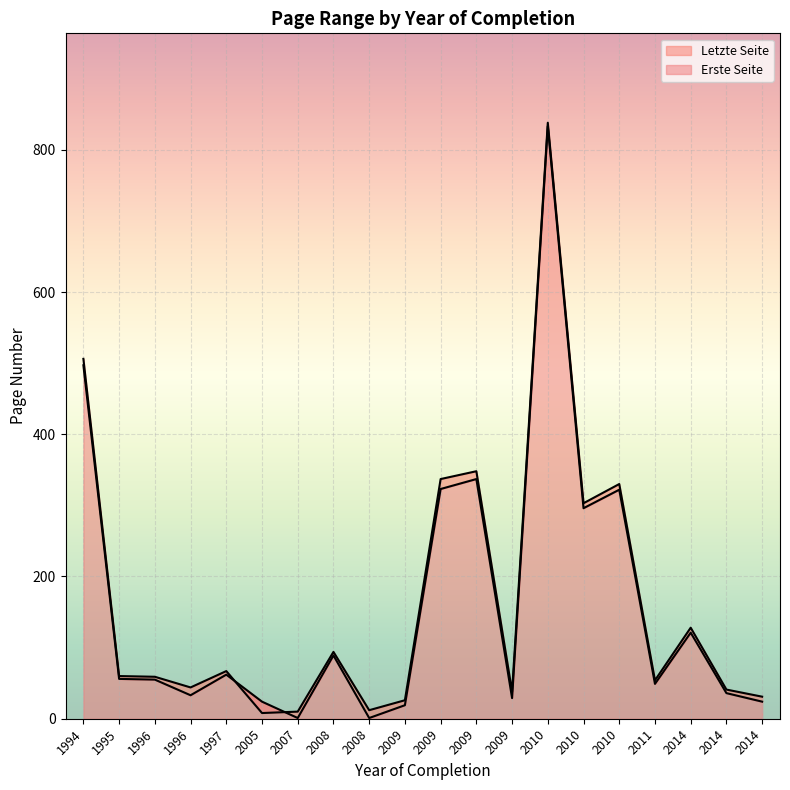

Is it true that Erste Seite equals 29 at 1997?

False